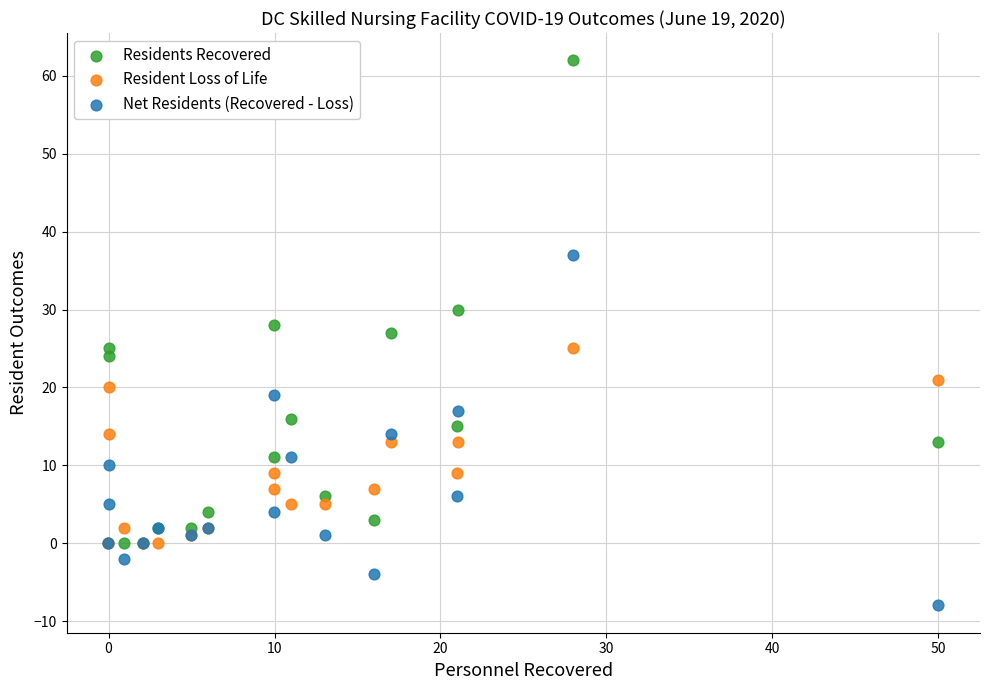

In the Residents Recovered series, what Y value is closest to 31?

30